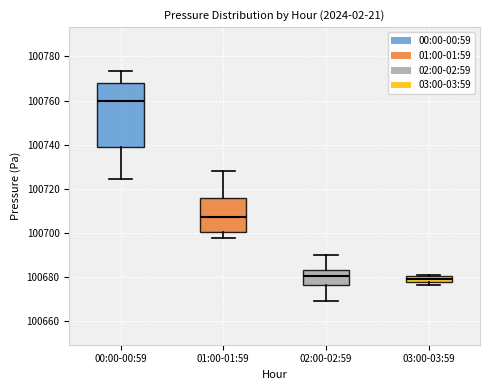

Which box's median line is the highest?

00:00-00:59